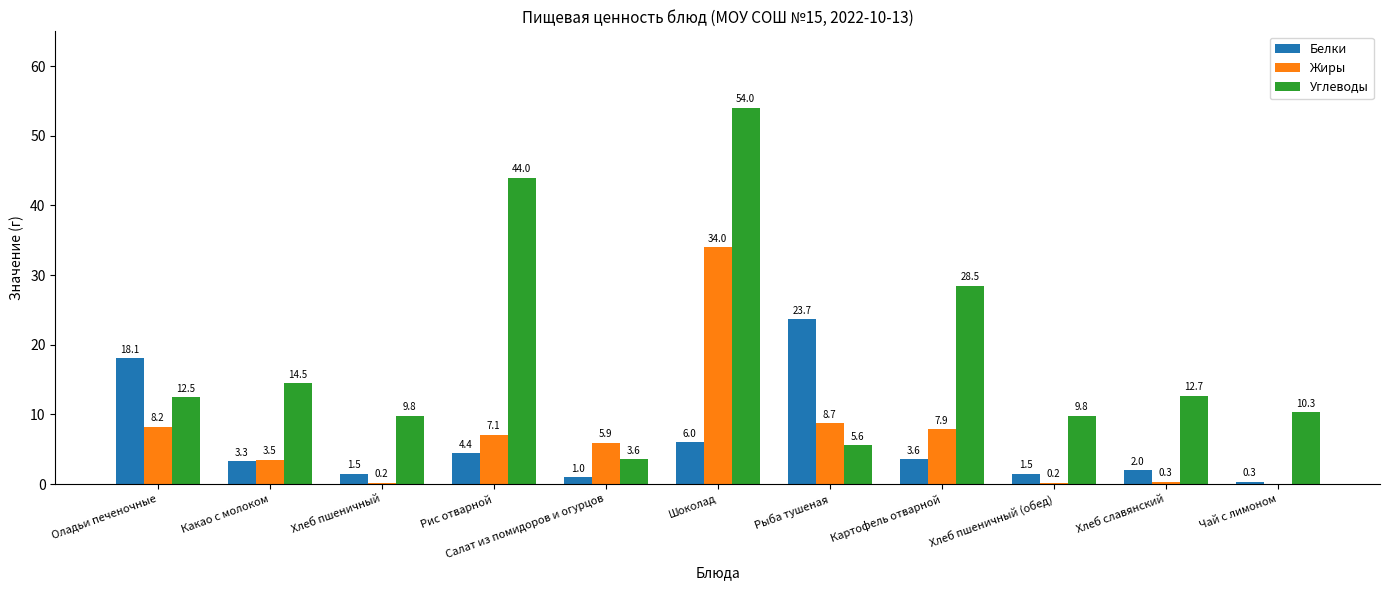

What is the average value of the Углеводы series?

18.7